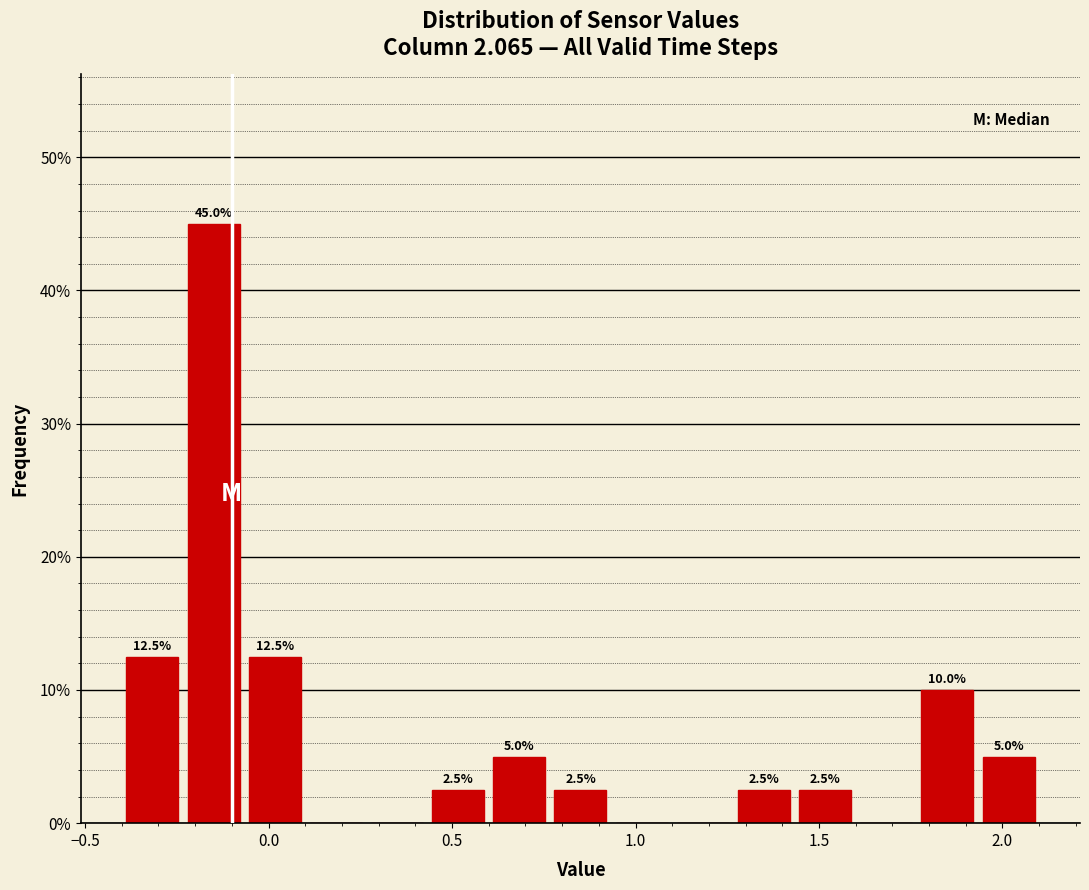

Around what value on the x-axis is the tallest bar? Give the approximate position of its centre, as read against the axis.

-0.15